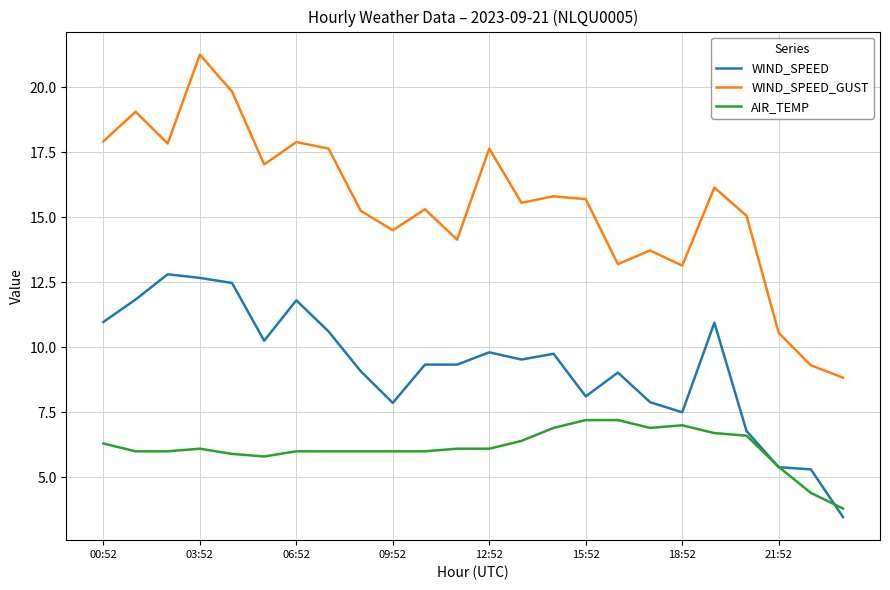

Which series has the widest spread of values?

WIND_SPEED_GUST